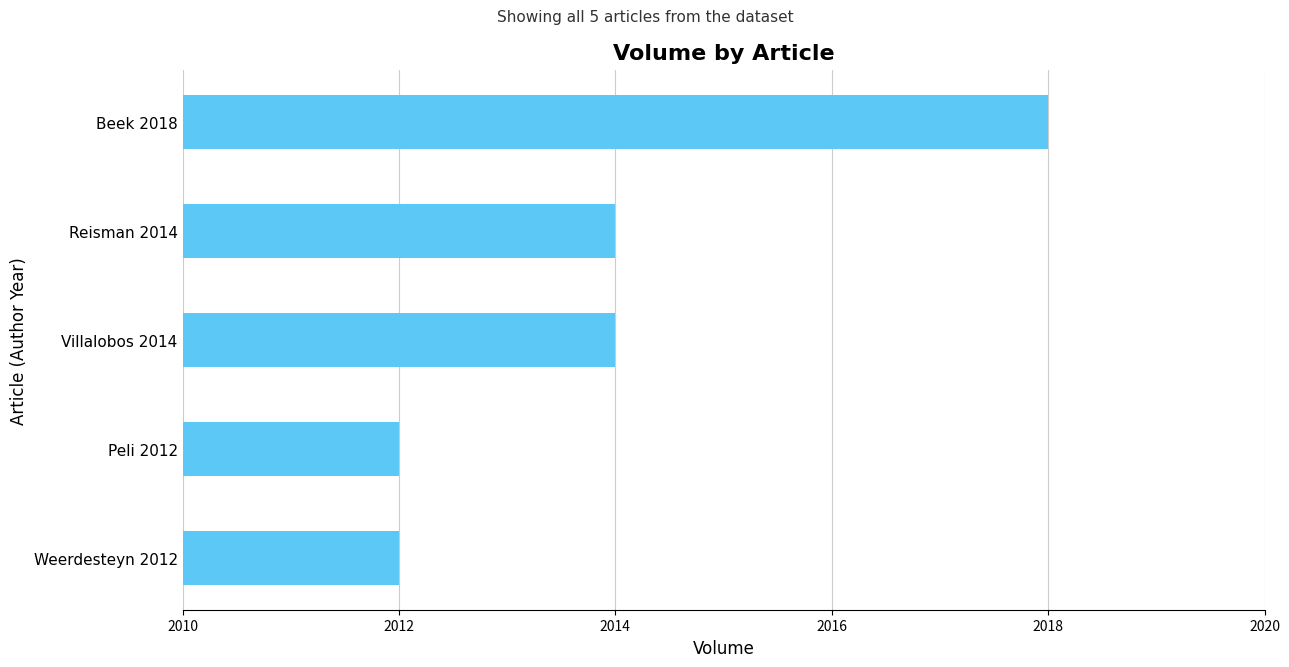

At which category does the chart reach its peak across all series?

Beek 2018